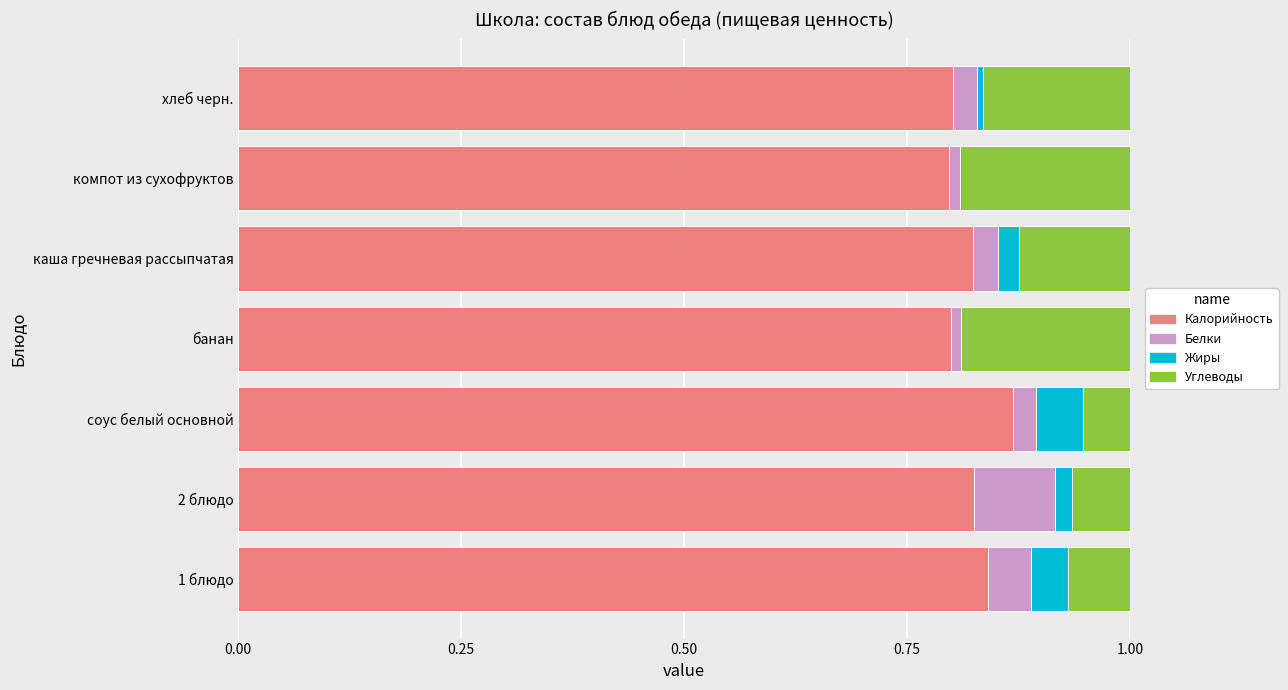

The Калорийность series shows 0.8 at 1 блюдо. True or false?

True